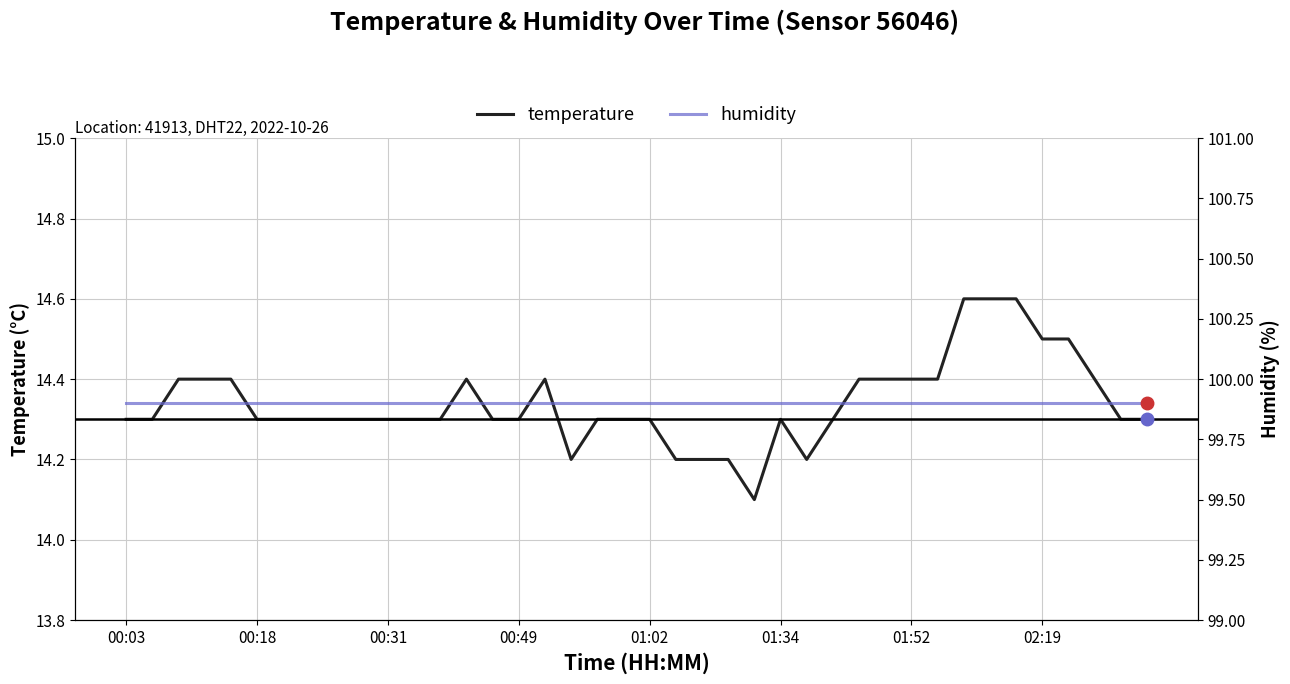

True or false: temperature has a value of 14.3 at 19.

True